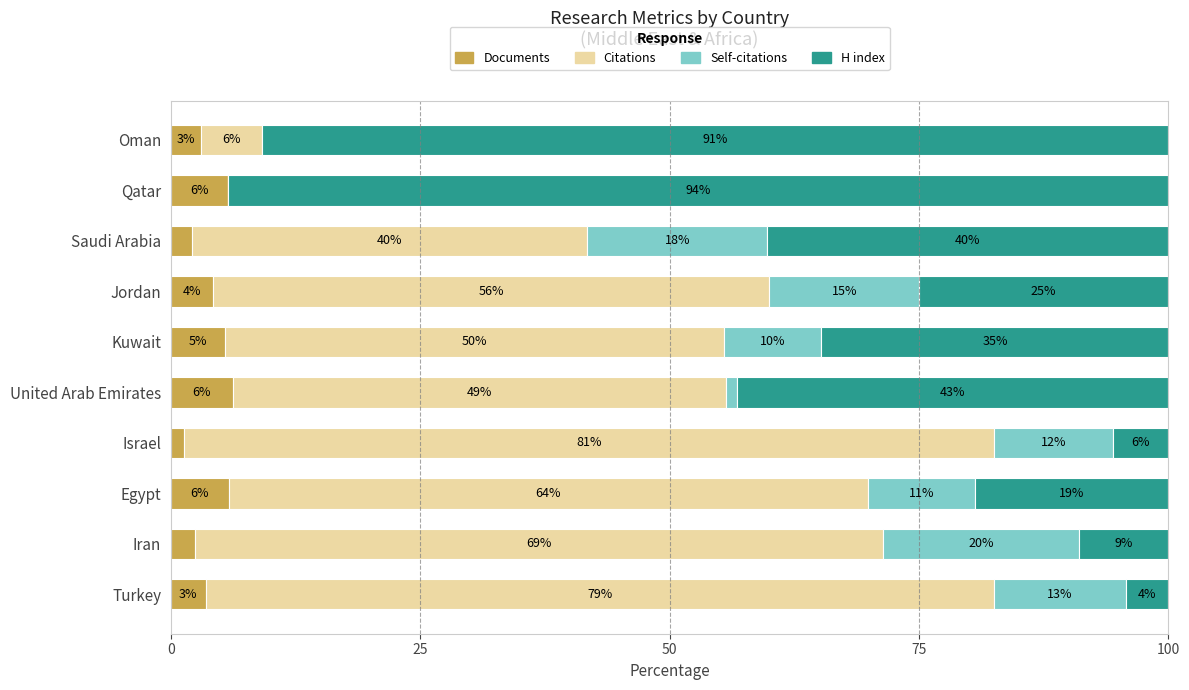

What are all the series names shown in the legend?

Documents, Citations, Self-citations, H index